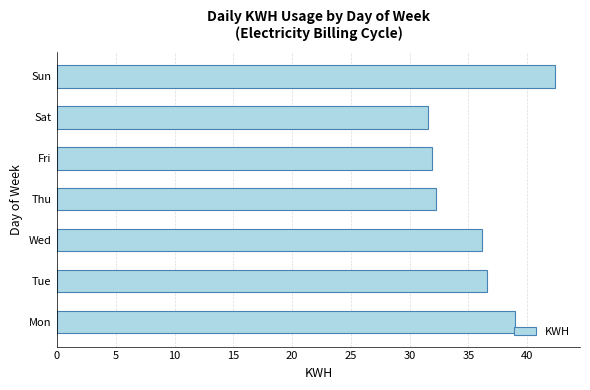

What is the smallest value displayed?

31.6